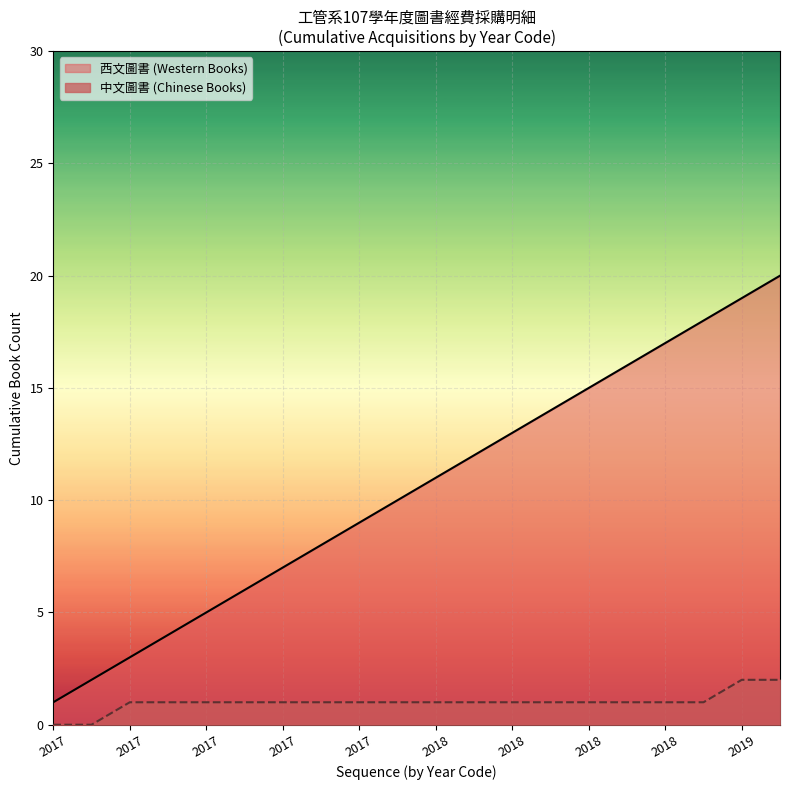

What is the sum of all values?

210